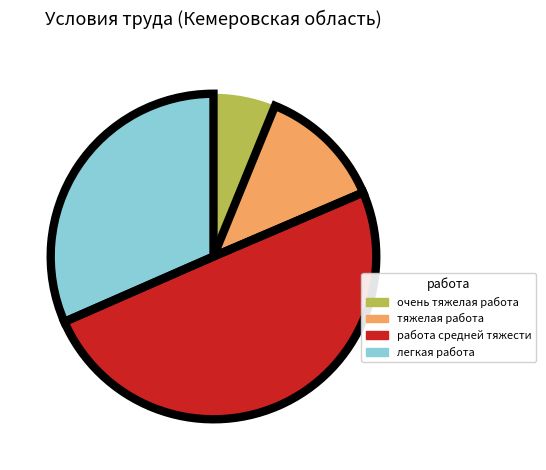

The тяжелая работа slice represents 12% of the pie. True or false?

True